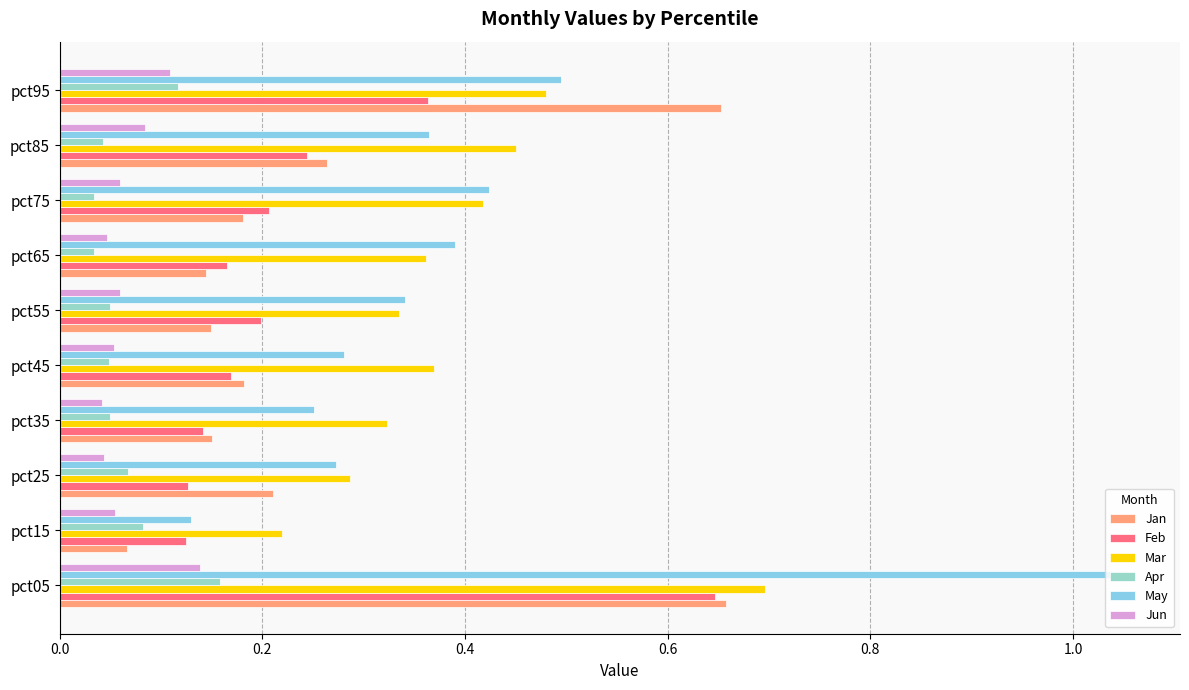

Where is May nearest to the value 0?

pct15